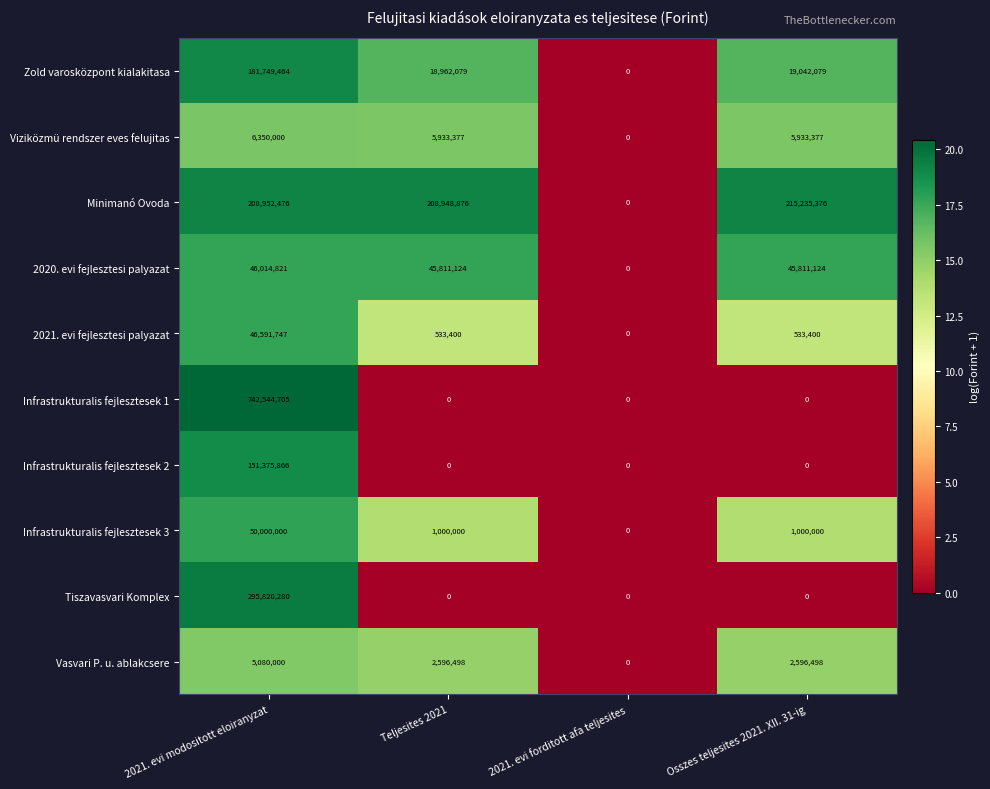

What is the approximate value of 2021. evi fejlesztesi palyazat at 2021. evi modositott eloiranyzat?

46591747